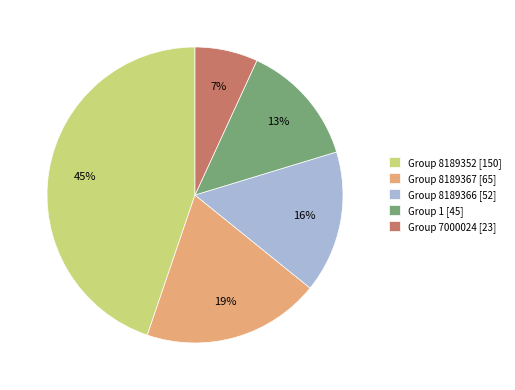

Which category has the biggest portion of the pie?

Group 8189352 [150]